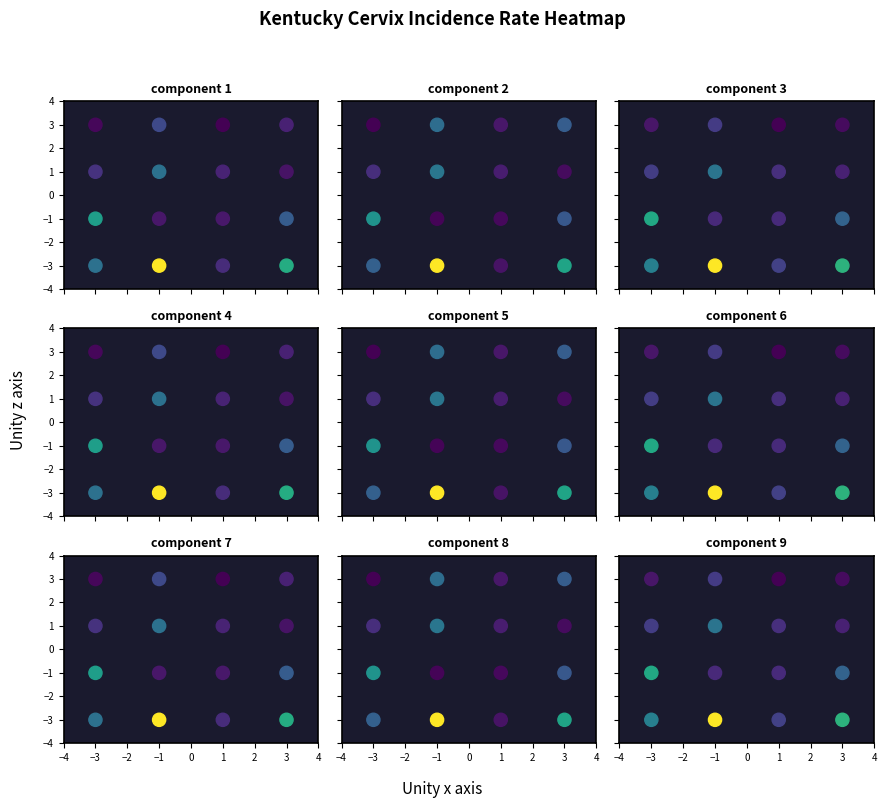

How many positive values does the component 5 series have?

8